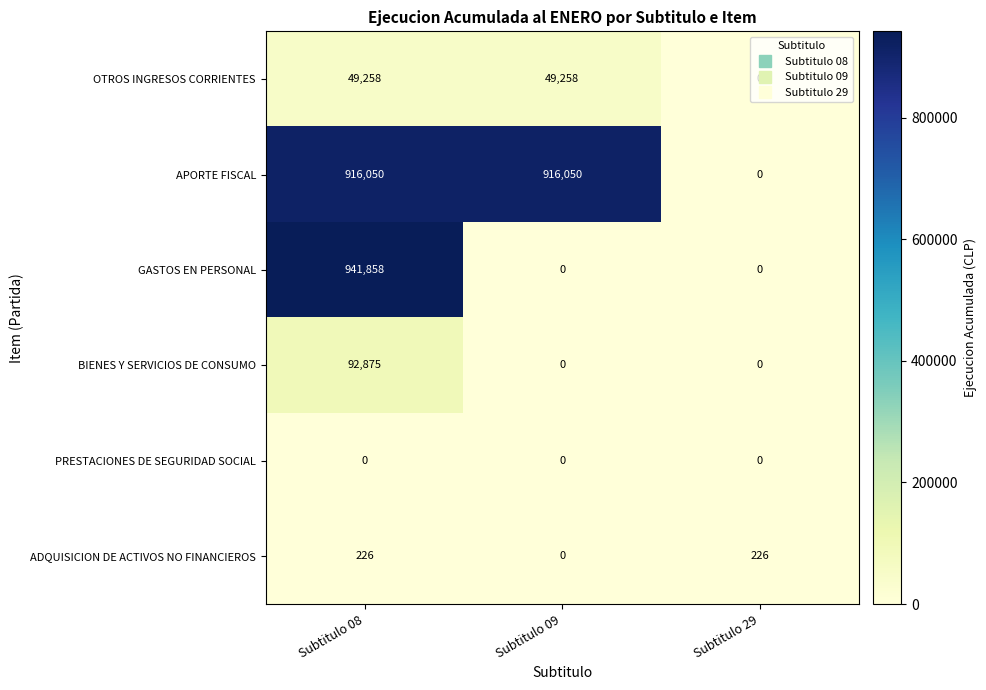

Count the number of data series in this chart.

6